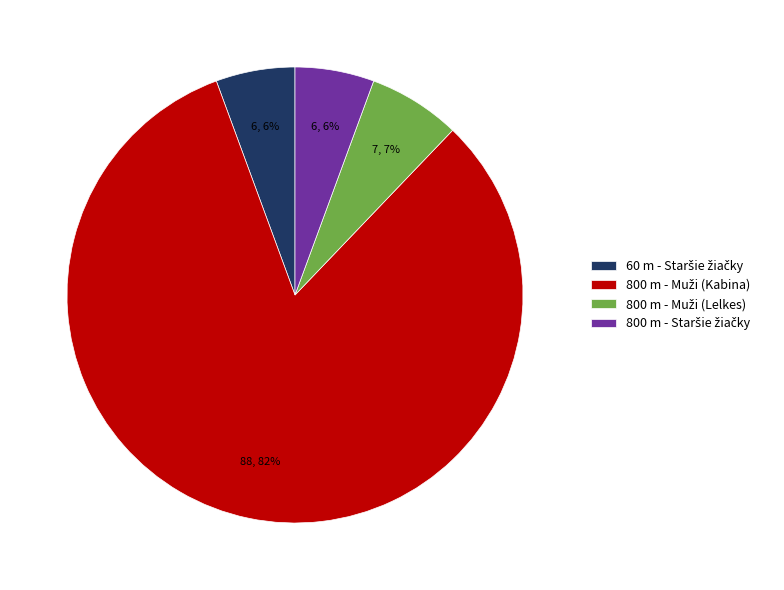

Does any single category account for the majority?

Yes